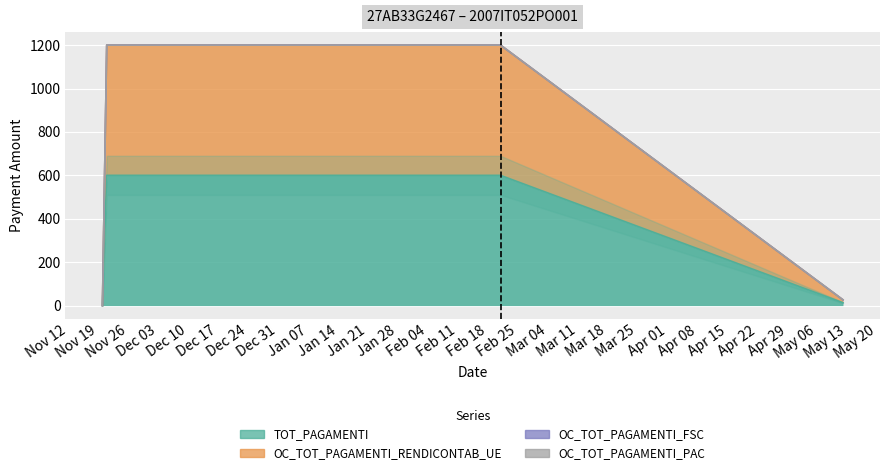

Which label corresponds to the largest value in the chart?

21/11/2013